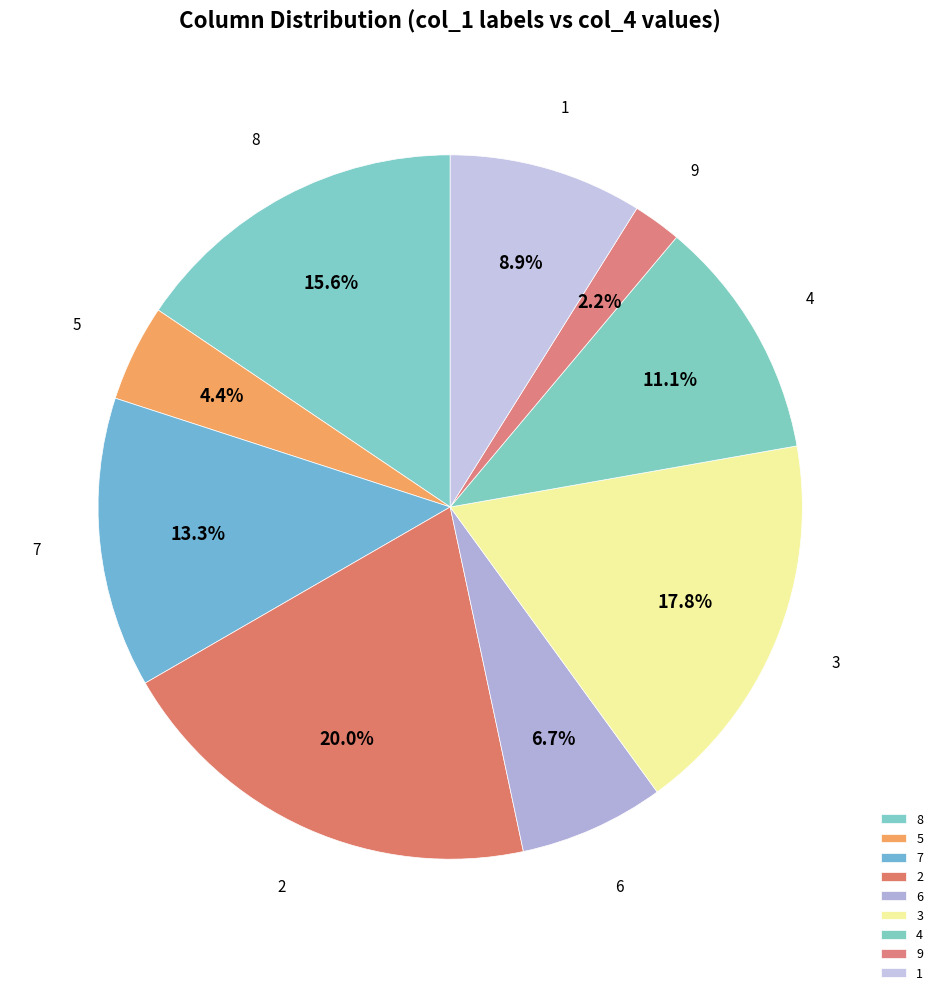

How much of the chart is everything except 4?

88.9%